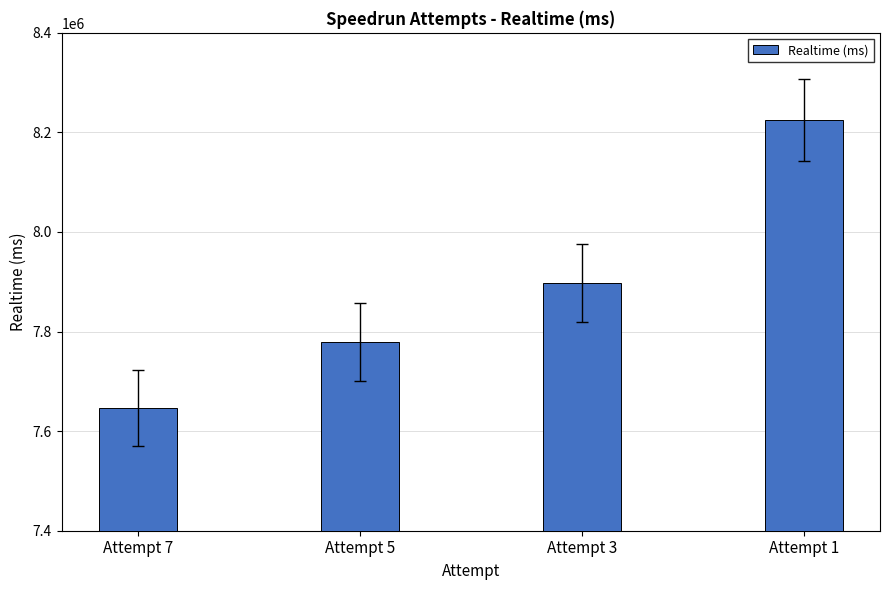

What is the smallest value displayed?

7647159